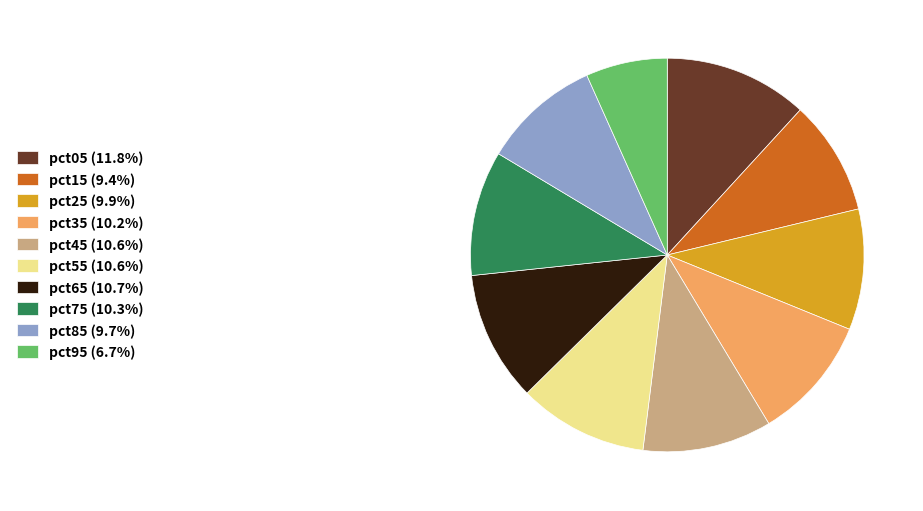

How many slices are in this pie chart?

10